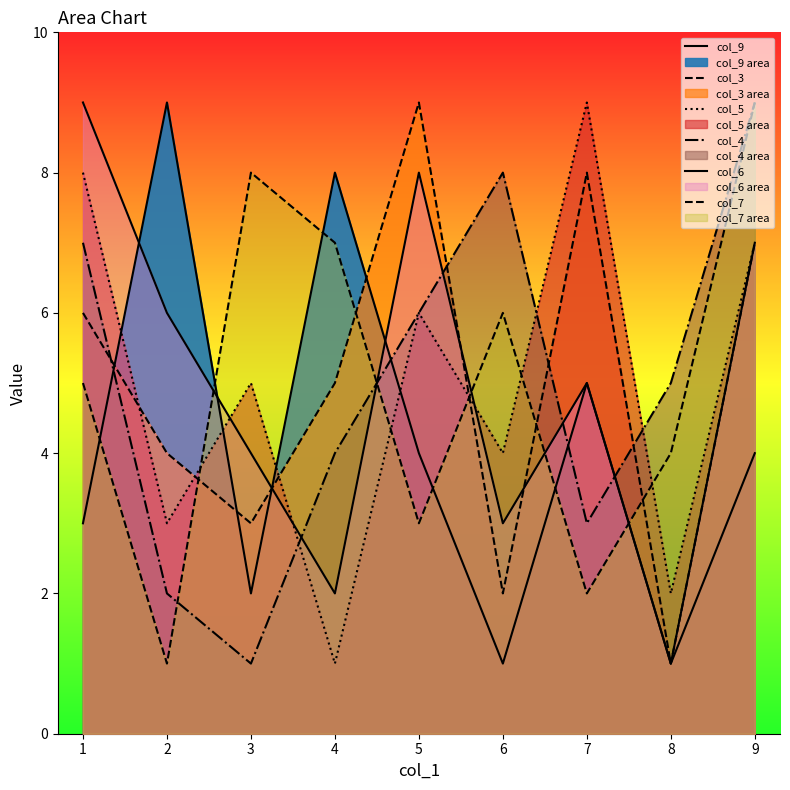

Does the chart have visible grid lines?

No